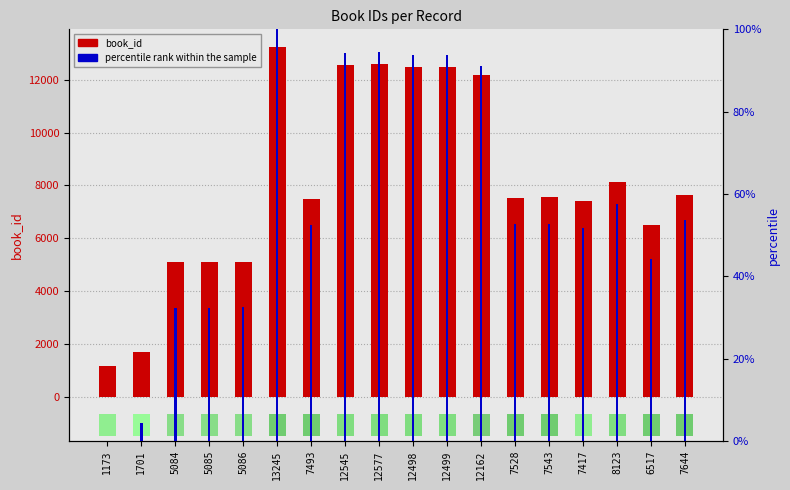

Rank the series by their maximum value, from lowest to highest.

percentile rank within the sample, book_id